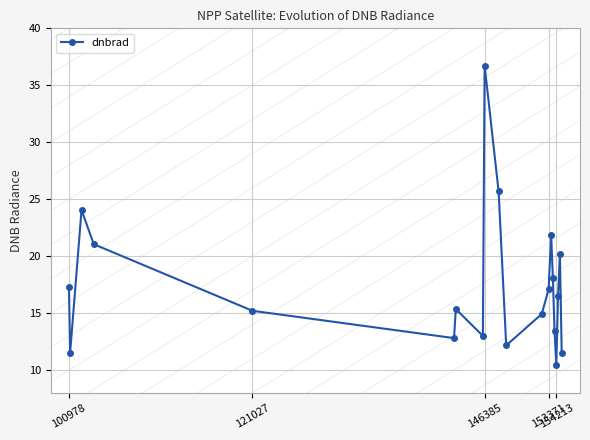

What is the greatest value displayed?

36.7